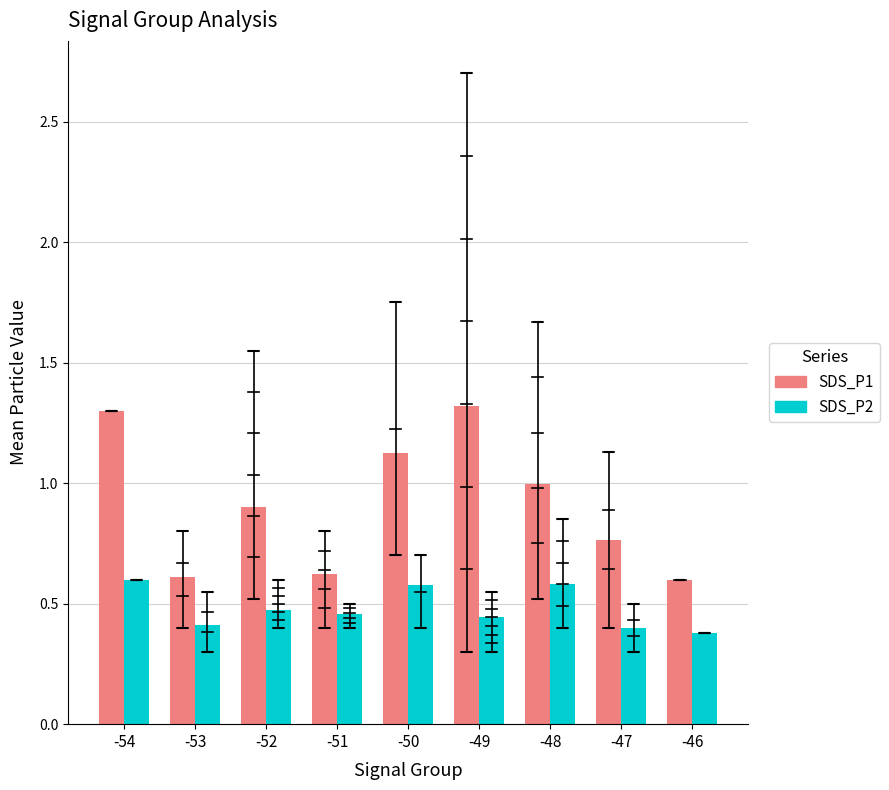

Rank the series by their maximum value, from highest to lowest.

SDS_P1, SDS_P2